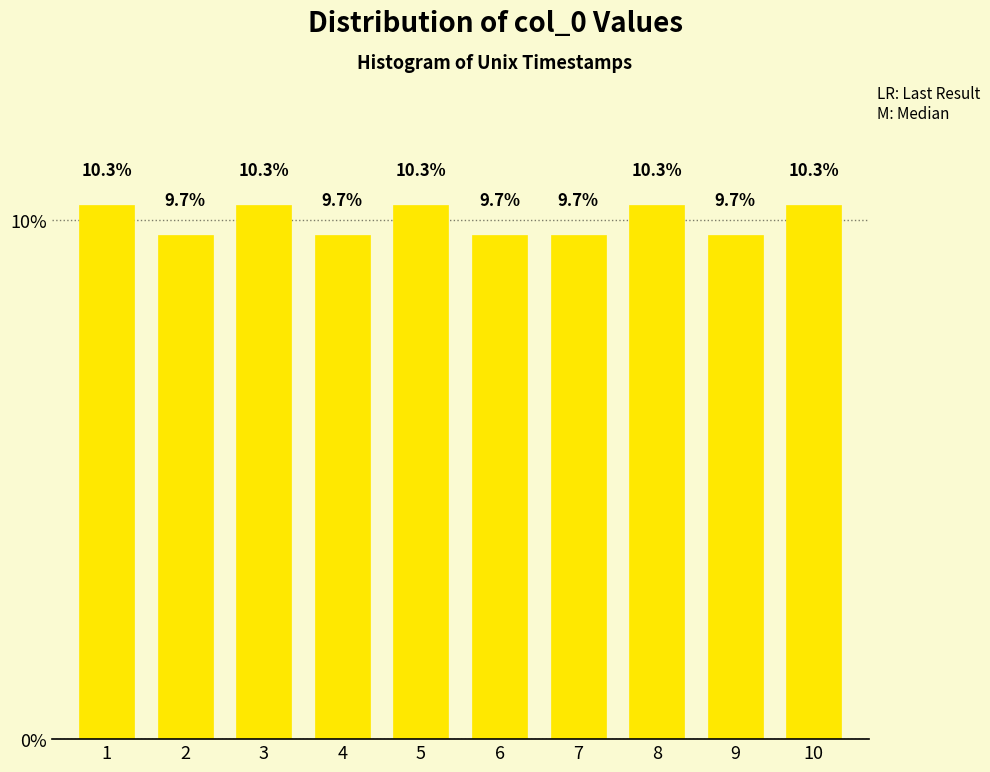

Reading right to left, extract all data points from this chart.

10=10.3	9=9.7	8=10.3	7=9.7	6=9.7	5=10.3	4=9.7	3=10.3	2=9.7	1=10.3